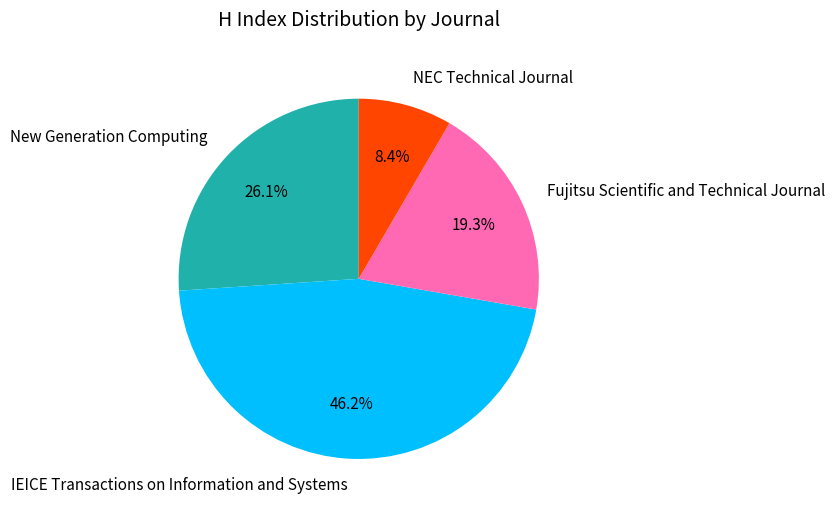

What is the ratio of the value at Fujitsu Scientific and Technical Journal to the value at New Generation Computing?

0.7